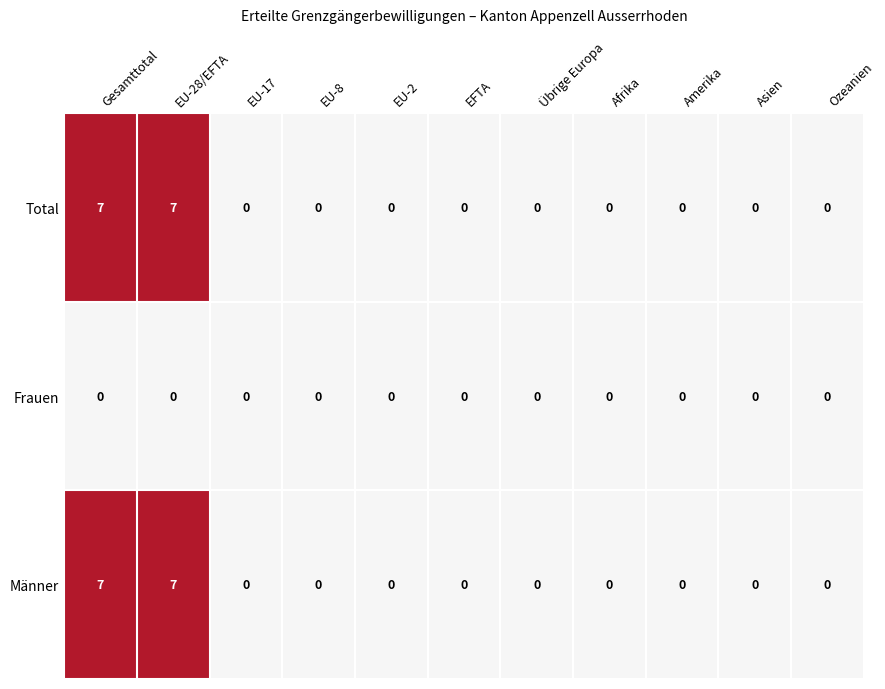

What is the maximum value shown in the chart?

7